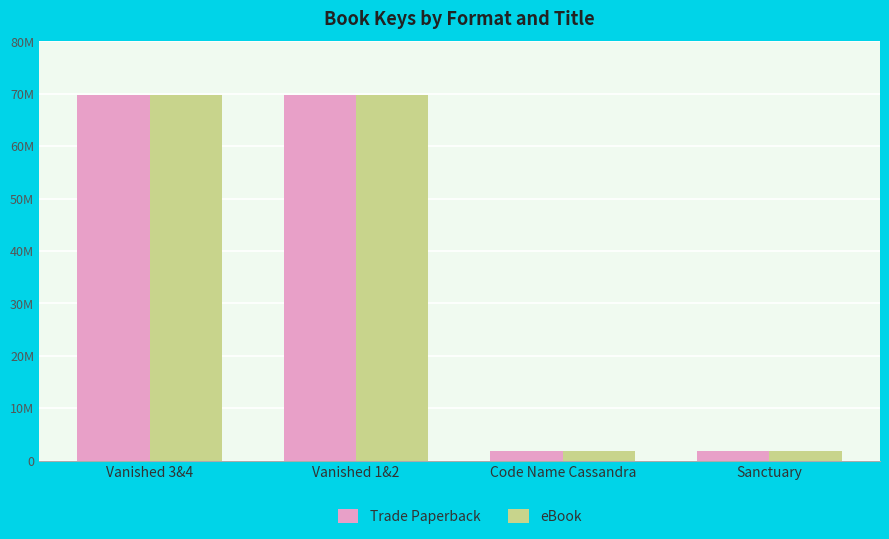

The value of eBook at Sanctuary is 1880322. True or false?

True